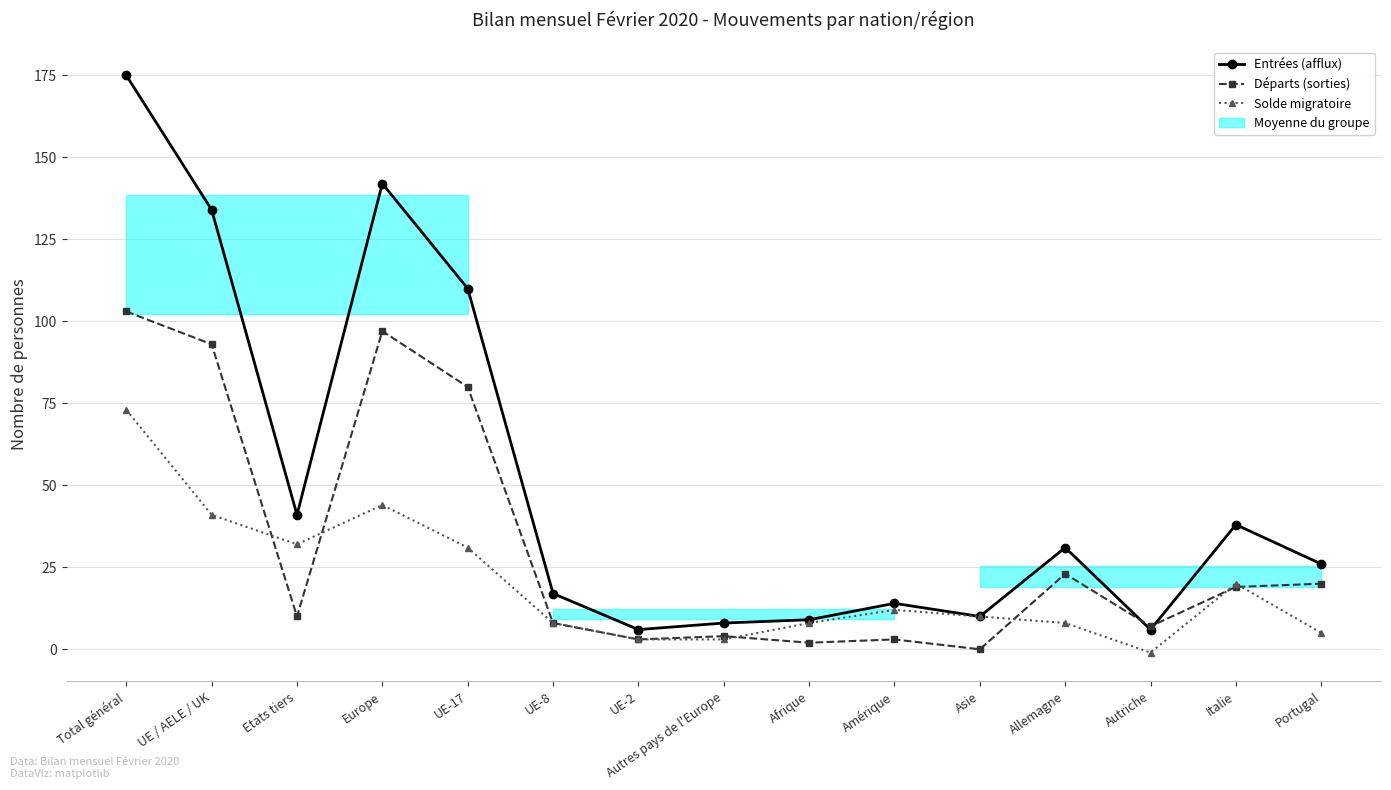

What is the average value of the Entrées (afflux) series?

51